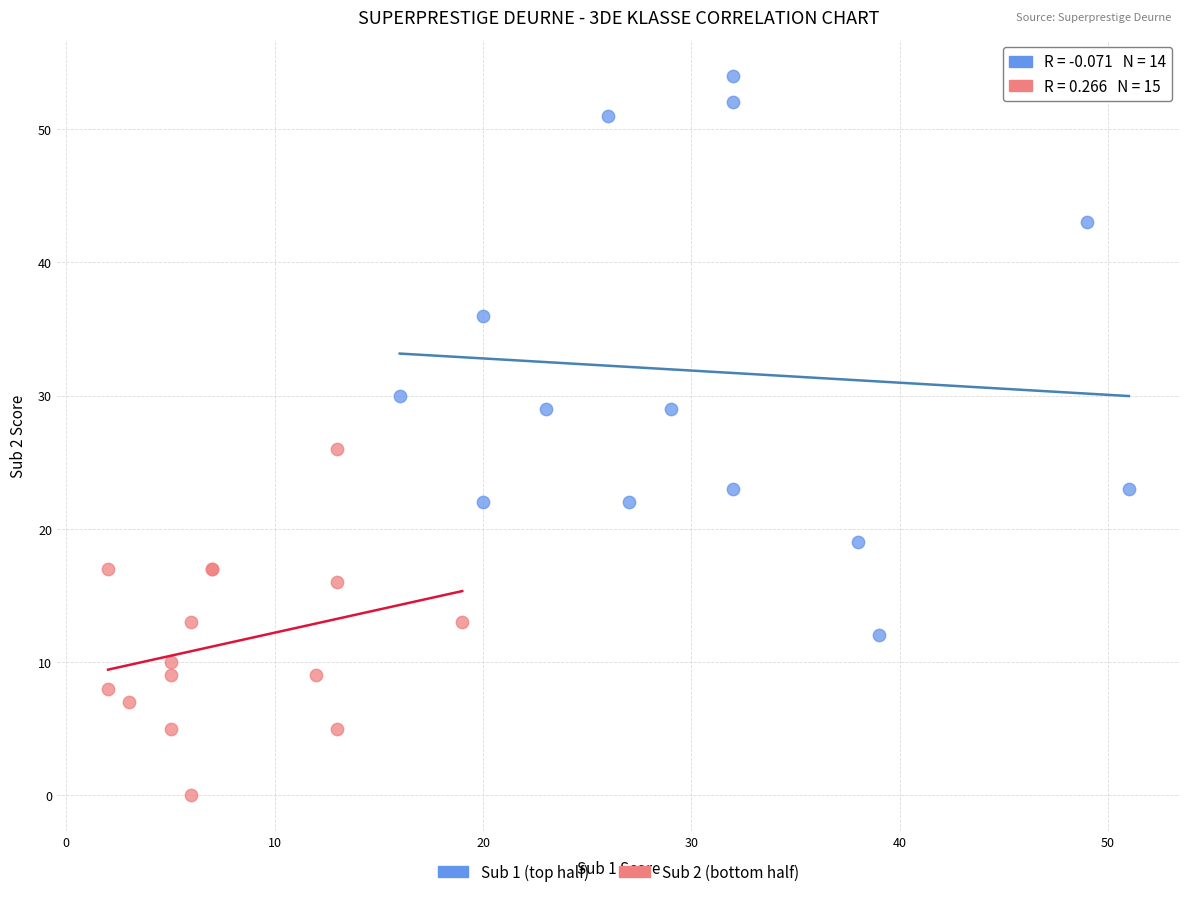

Which series reaches the minimum Y coordinate?

Sub 2 (bottom half)